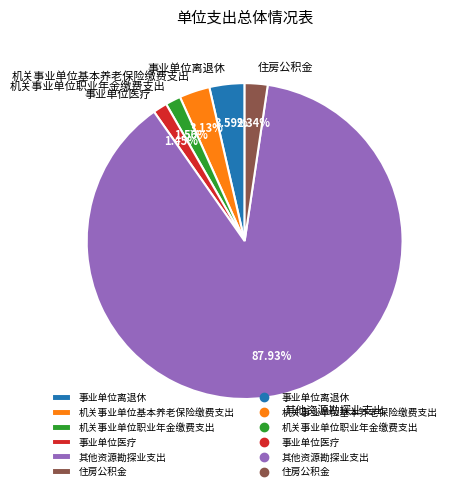

True or false: 机关事业单位基本养老保险缴费支出 accounts for 3% of the total.

True